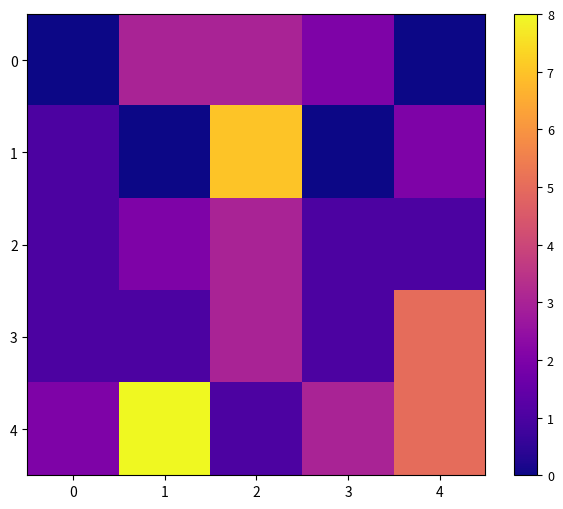

Reading left to right, list all the values displayed in this chart.

0: 0=0	1=3	2=3	3=2	4=0
1: 0=1	1=0	2=7	3=0	4=2
2: 0=1	1=2	2=3	3=1	4=1
3: 0=1	1=1	2=3	3=1	4=5
4: 0=2	1=8	2=1	3=3	4=5